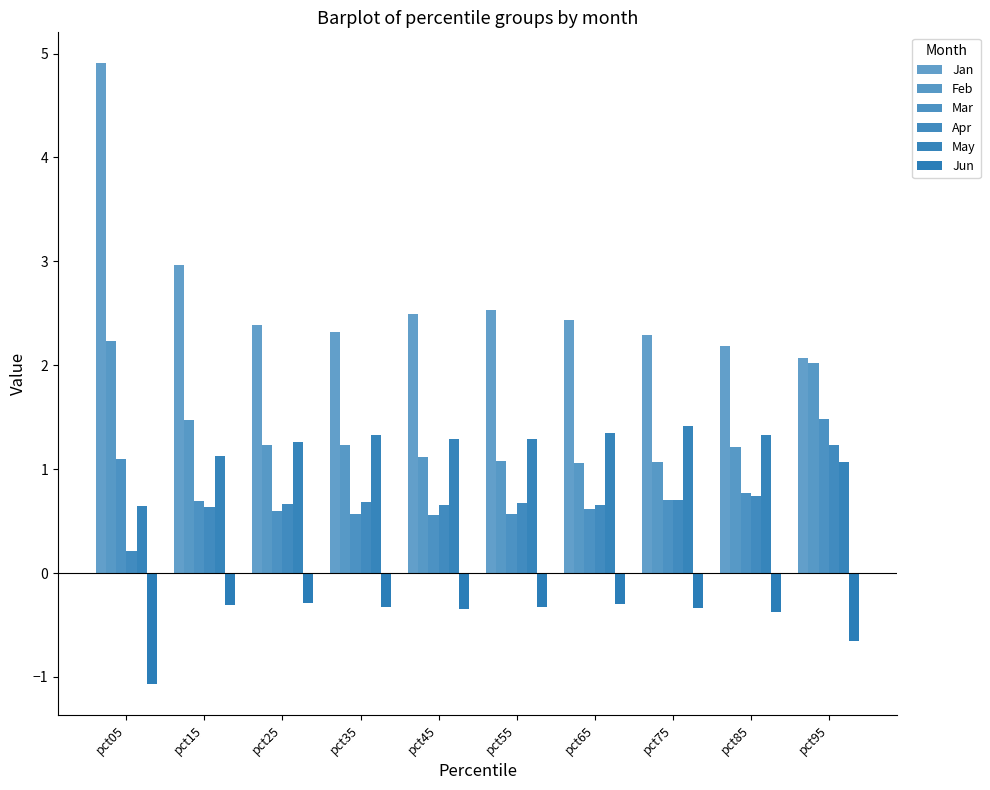

What is the approximate value of Jun at pct15?

-0.3